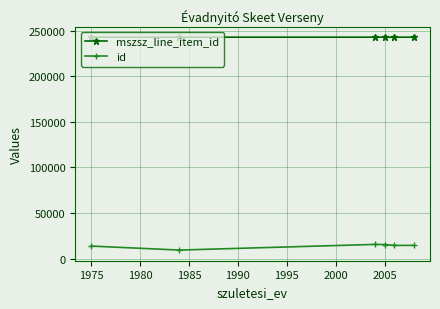

True or false: mszsz_line_item_id and id intersect in this chart.

False